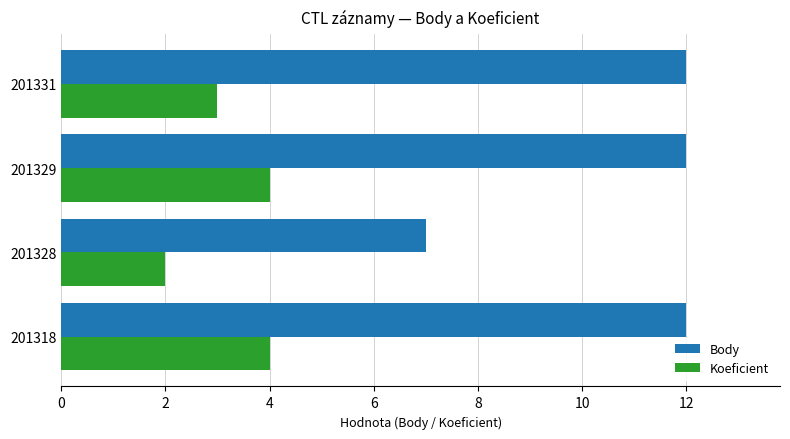

What is the lowest value of the Body series?

7